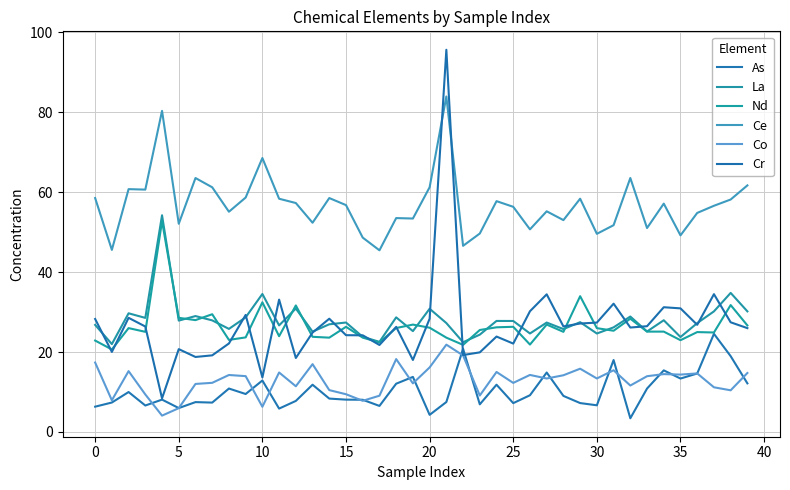

Does the chart display data point markers on the line(s)?

No